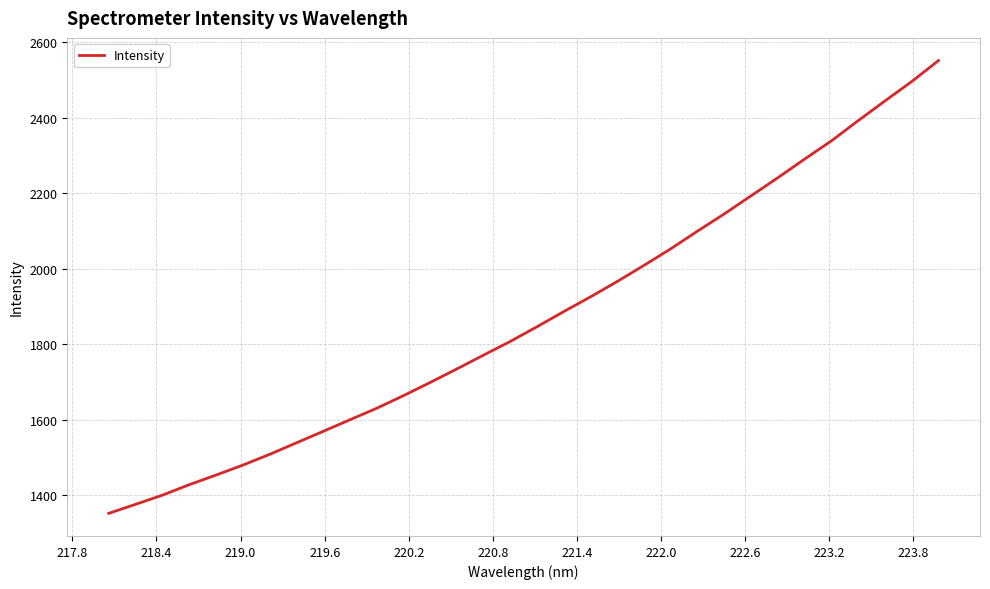

What is the minimum value shown in the chart?

1352.5